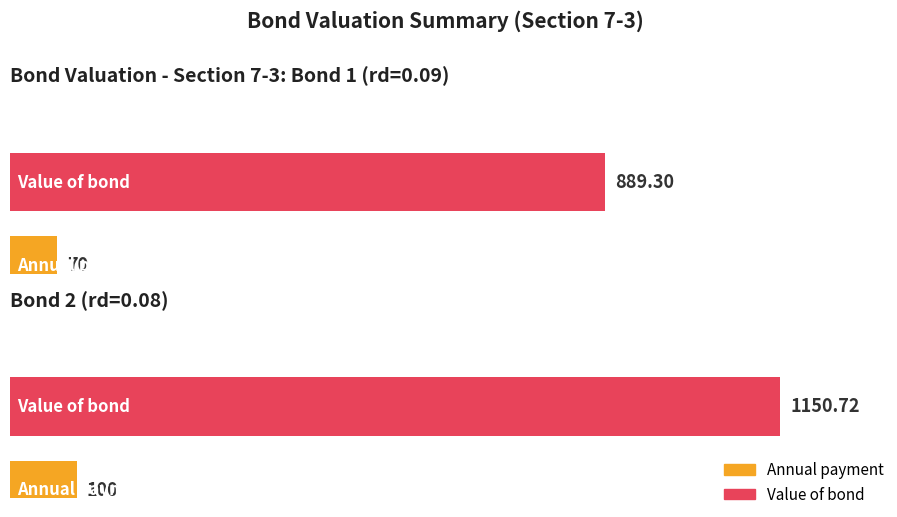

What position from the right is Bond 1 (rd=0.09)?

2